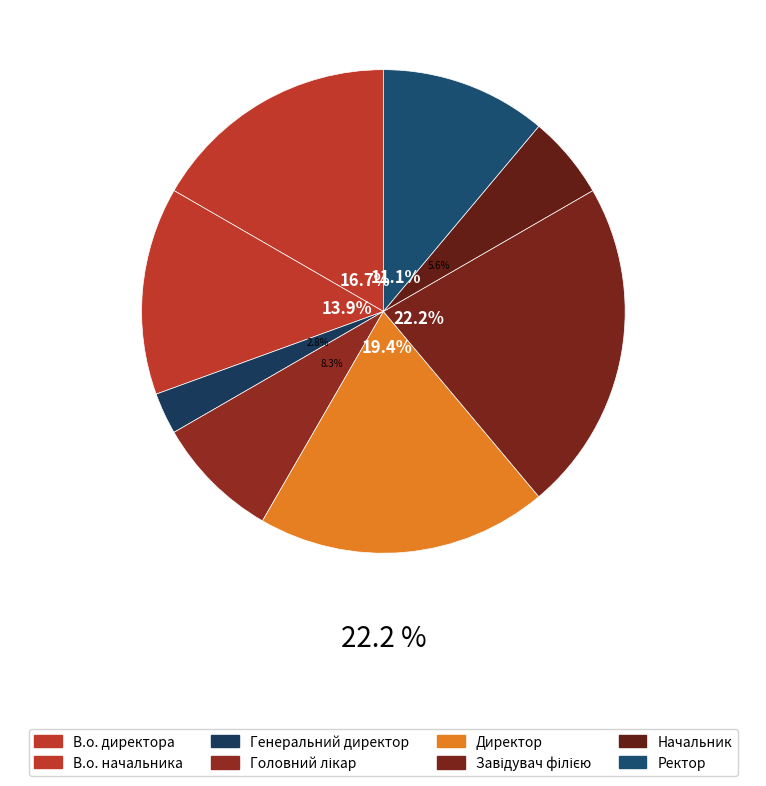

What is the change in value from Директор to Завідувач філією?

+1